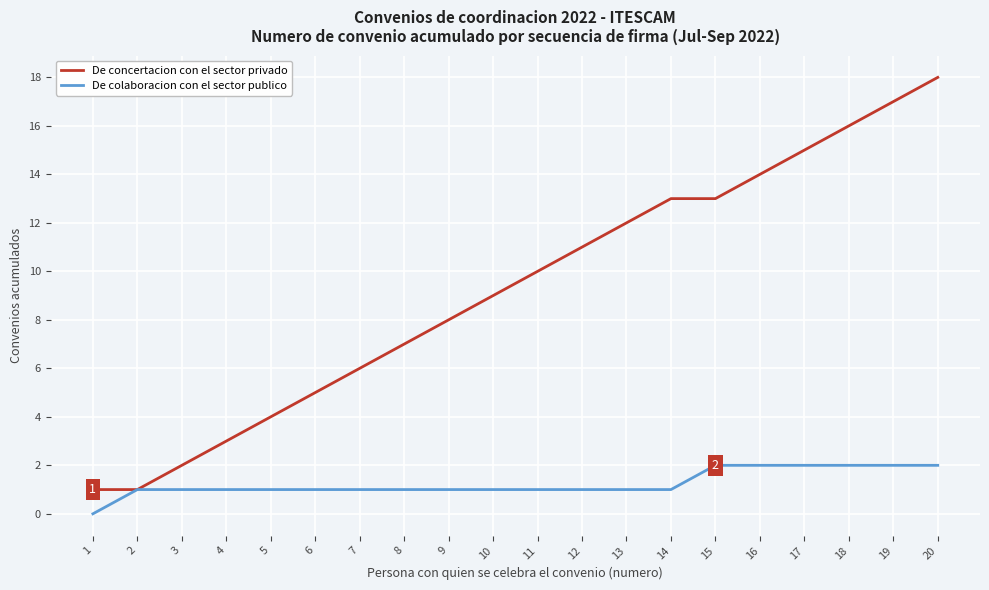

Which series has the largest total across all categories?

De concertacion con el sector privado